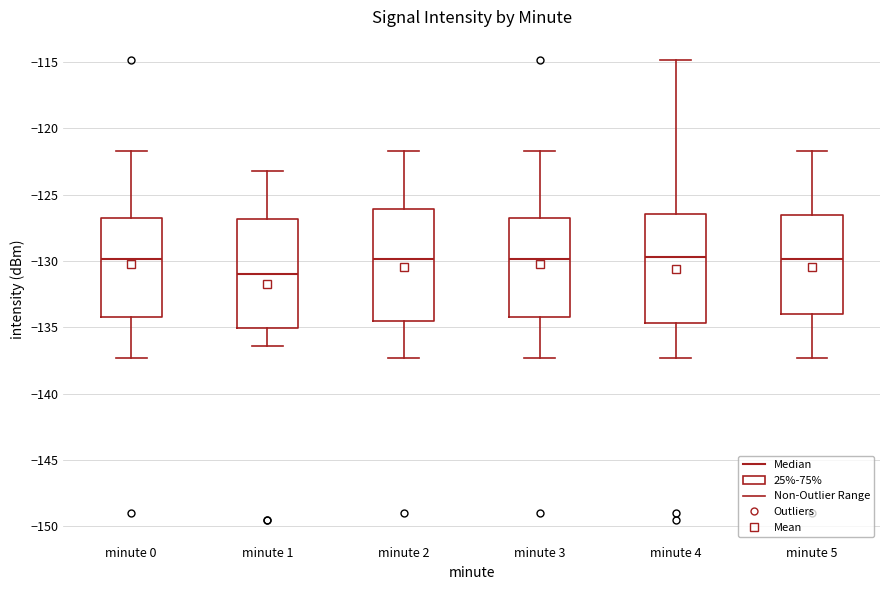

Which box's median line is the lowest?

minute 1